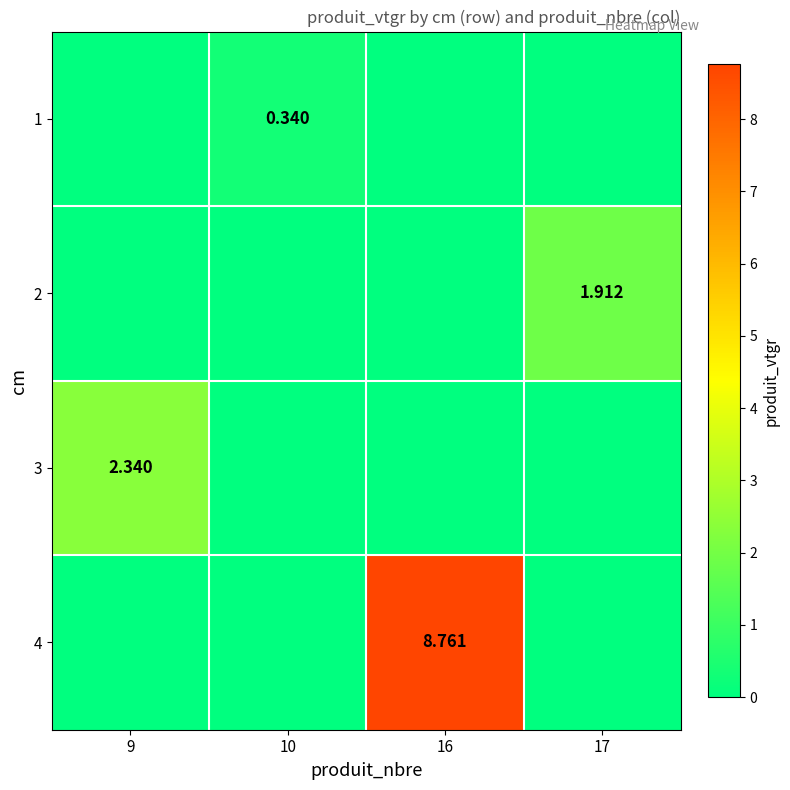

What is the difference between the highest and lowest values at 16?

8.8